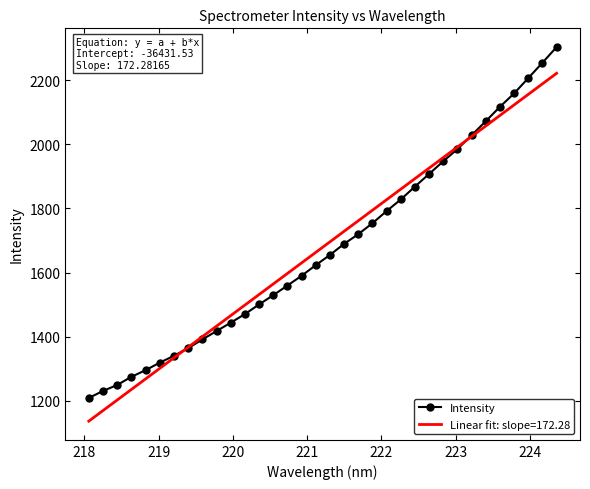

True or false: the data has more than 2 interior local peaks.

False